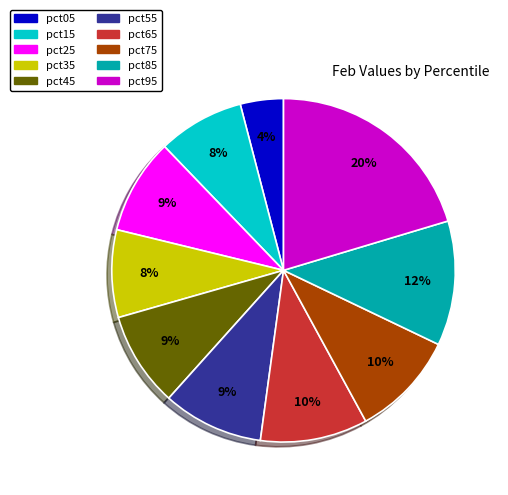

Count the number of slices in the pie.

10